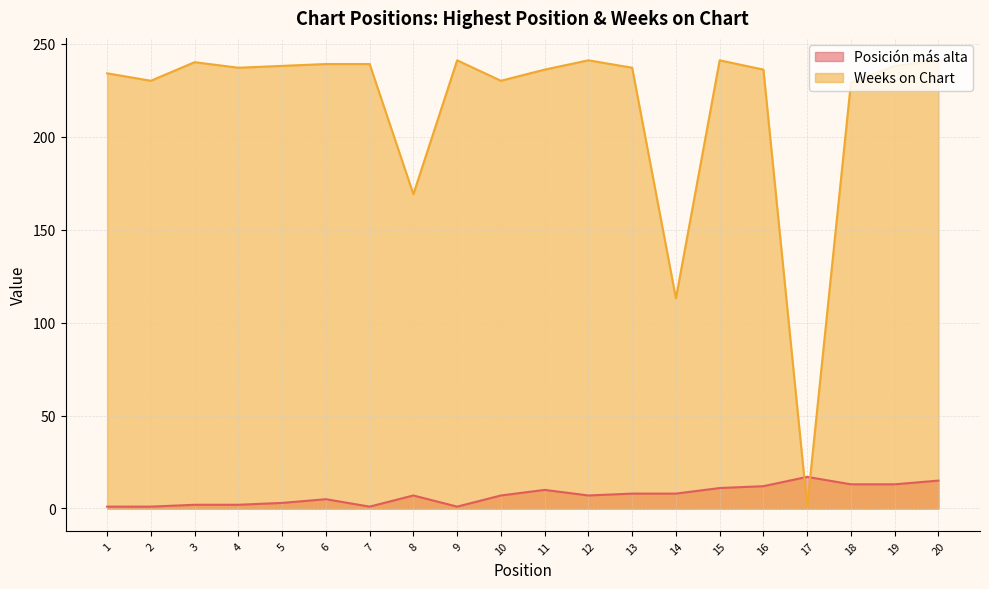

How many times do Posición más alta and Weeks on Chart cross each other?

2